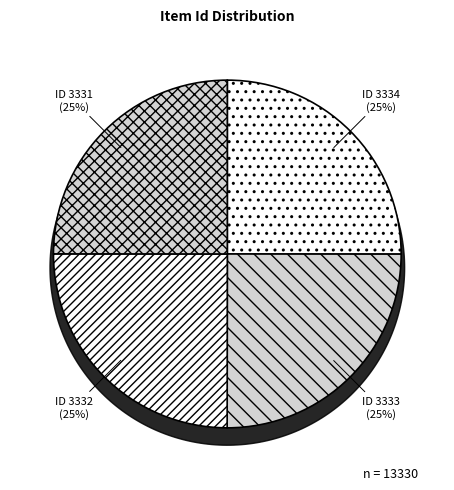

To the nearest percent, what percentage of the pie is 3334?

25%